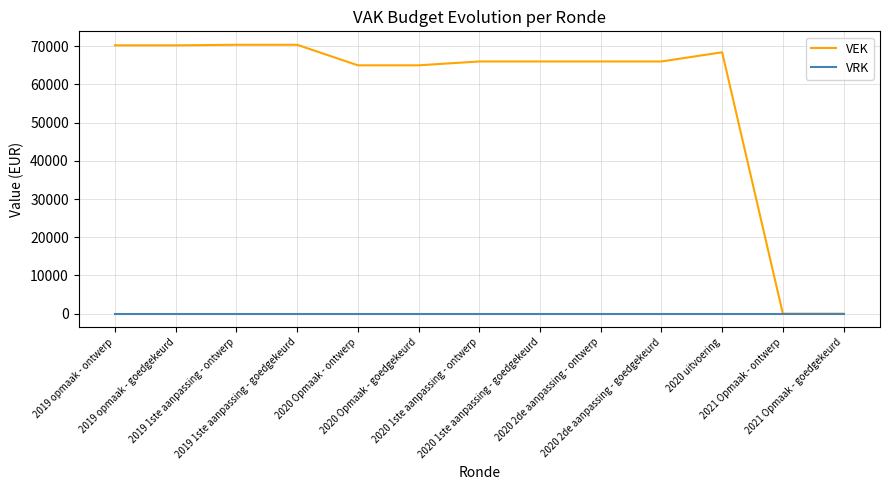

What are all the series names shown in the legend?

VEK, VRK